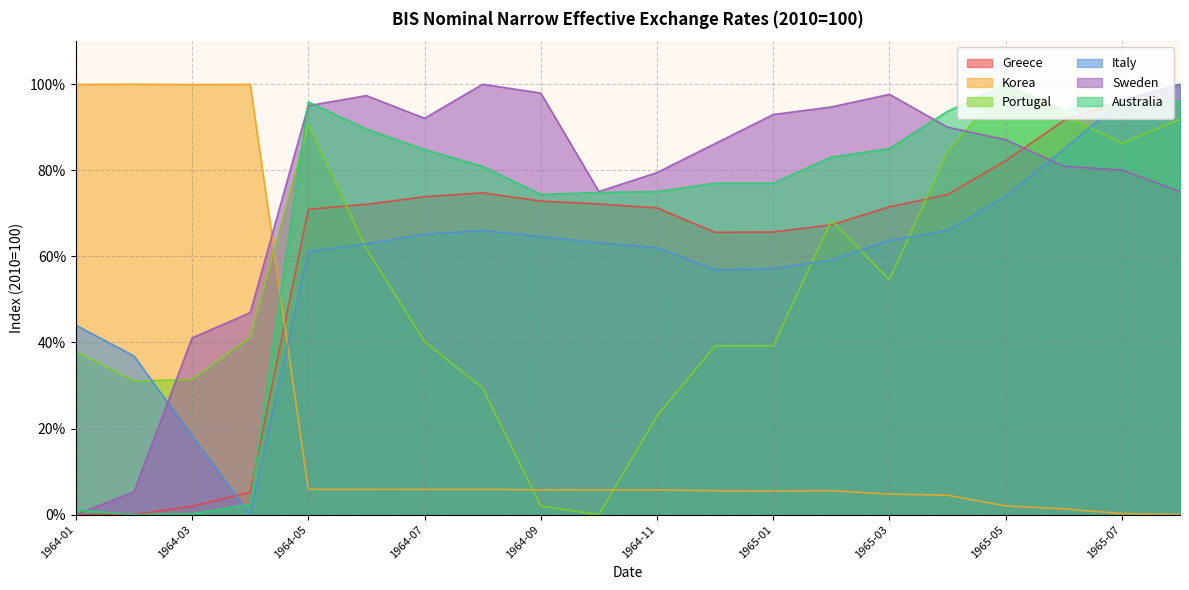

What is the sum of all Greece values?

1229.6